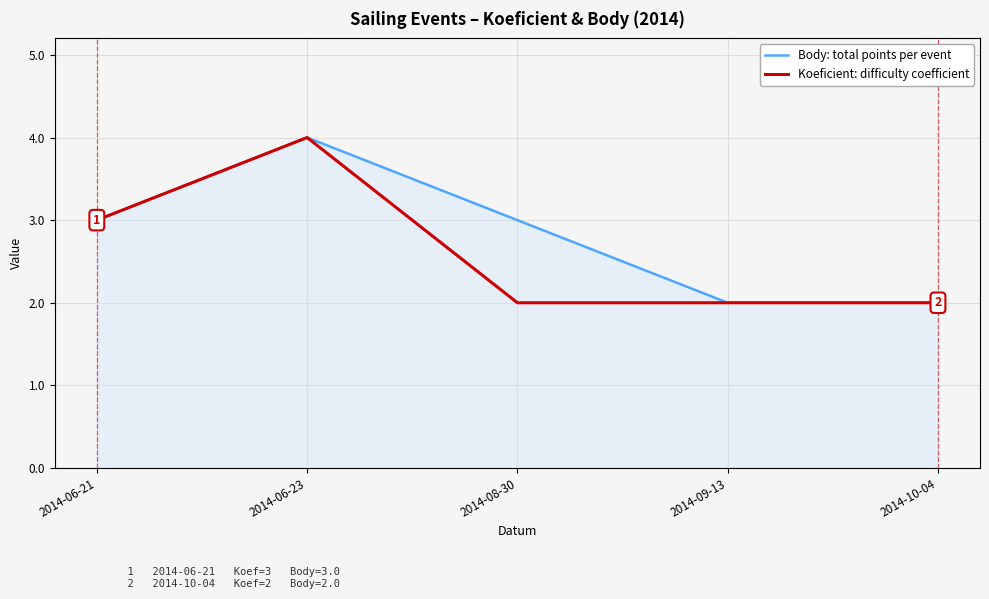

At which category is the sum across all series the highest?

2014-06-23